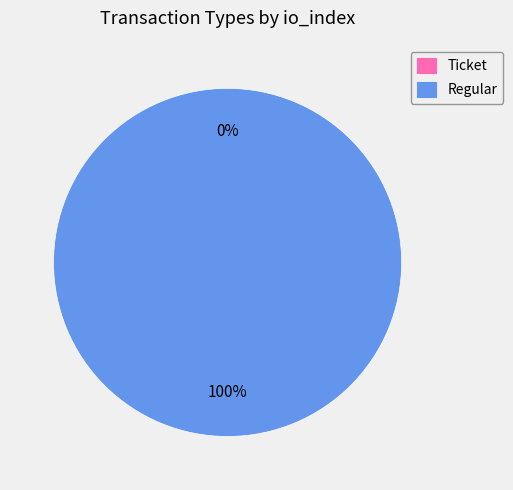

Rank the categories by value from lowest to highest.

Ticket, Regular